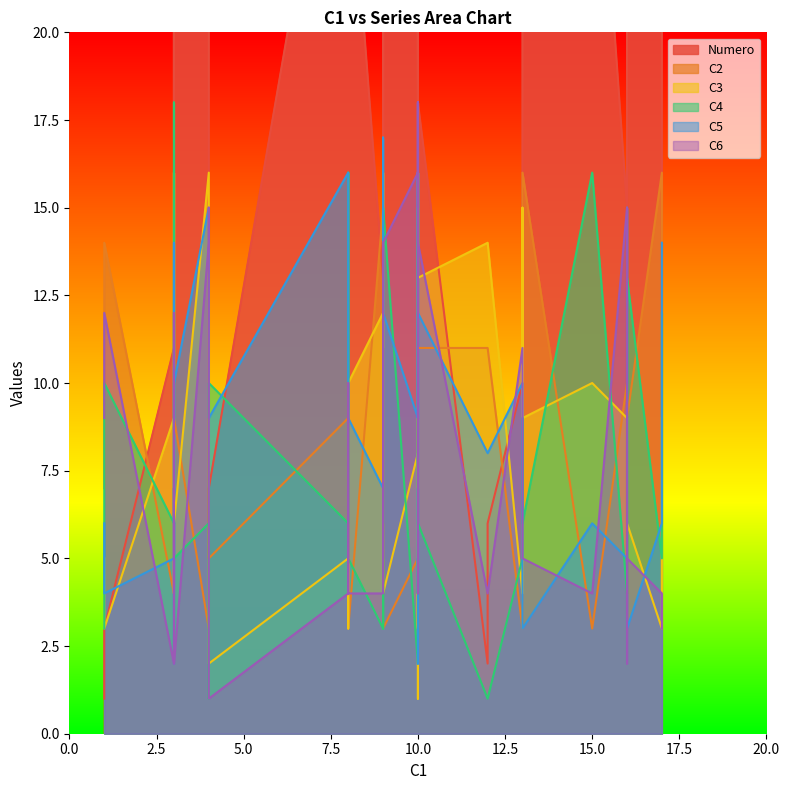

Reading left to right, what are all the values shown in this chart?

C2: 0=7	1=11	2=14	3=14	4=6	5=11	6=5	7=3	8=9	9=3	10=4	11=4	12=15	13=12	14=10	15=14	16=13	17=11	18=6	19=4	20=5	21=9	22=4	23=8	24=15	25=3	26=10	27=16	28=3	29=9	30=16	31=5	32=4	33=3	34=16	35=10	36=3	37=3	38=9	39=9
C3: 0=5	1=14	2=3	3=1	4=2	5=14	6=2	7=9	8=4	9=4	10=9	11=9	12=12	13=4	14=9	15=15	16=4	17=13	18=16	19=6	20=3	21=6	22=16	23=13	24=3	25=10	26=6	27=3	28=10	29=5	30=4	31=8	32=16	33=5	34=9	35=11	36=16	37=4	38=6	39=3
C4: 0=3	1=1	2=10	3=4	4=1	5=1	6=10	7=6	8=7	9=5	10=6	11=12	12=3	13=3	14=4	15=9	16=18	17=6	18=5	19=5	20=16	21=13	22=6	23=16	24=4	25=5	26=5	27=5	28=16	29=6	30=9	31=2	32=10	33=4	34=6	35=15	36=6	37=15	38=5	39=16
C5: 0=6	1=8	2=4	3=7	4=12	5=8	6=9	7=2	8=6	9=10	10=5	11=14	12=7	13=17	14=5	15=3	16=9	17=12	18=4	19=15	20=15	21=3	22=14	23=9	24=16	25=9	26=14	27=6	28=6	29=16	30=2	31=9	32=9	33=16	34=3	35=6	36=15	37=12	38=10	39=2
C6: 0=9	1=4	2=12	3=16	4=15	5=4	6=1	7=13	8=12	9=11	10=2	11=3	12=4	13=6	14=15	15=8	16=7	17=14	18=15	19=2	20=10	21=5	22=5	23=18	24=18	25=4	26=4	27=4	28=4	29=4	30=5	31=16	32=5	33=6	34=5	35=14	36=14	37=14	38=2	39=4
Numero: 0=1	1=2	2=3	3=4	4=5	5=6	6=7	7=8	8=9	9=10	10=11	11=12	12=13	13=14	14=15	15=16	16=17	17=18	18=19	19=20	20=21	21=22	22=23	23=24	24=25	25=26	26=27	27=28	28=29	29=30	30=31	31=32	32=33	33=34	34=35	35=36	36=37	37=38	38=39	39=40